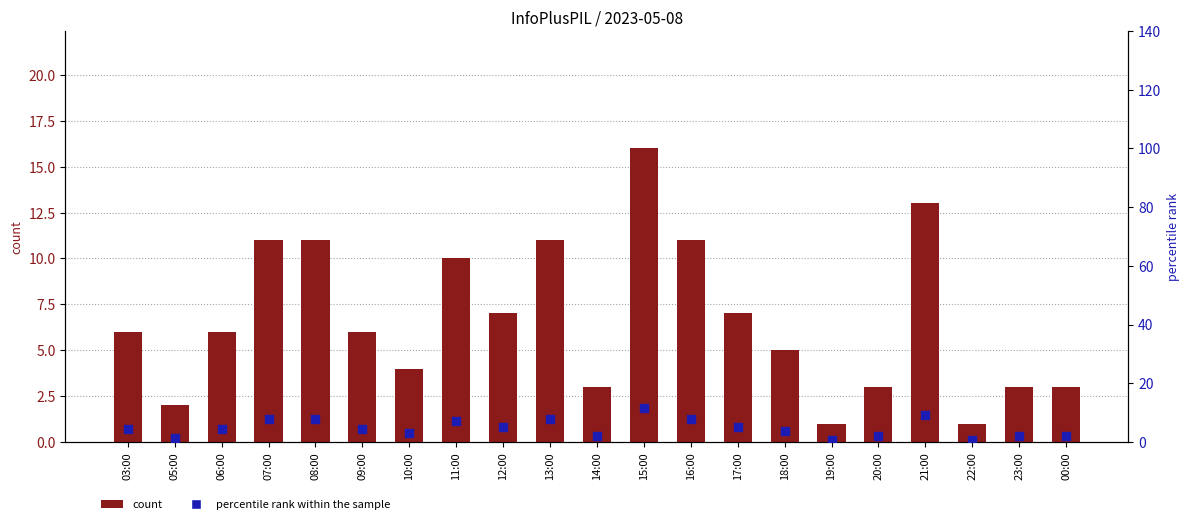

What are all the series names shown in the legend?

count, percentile rank within the sample